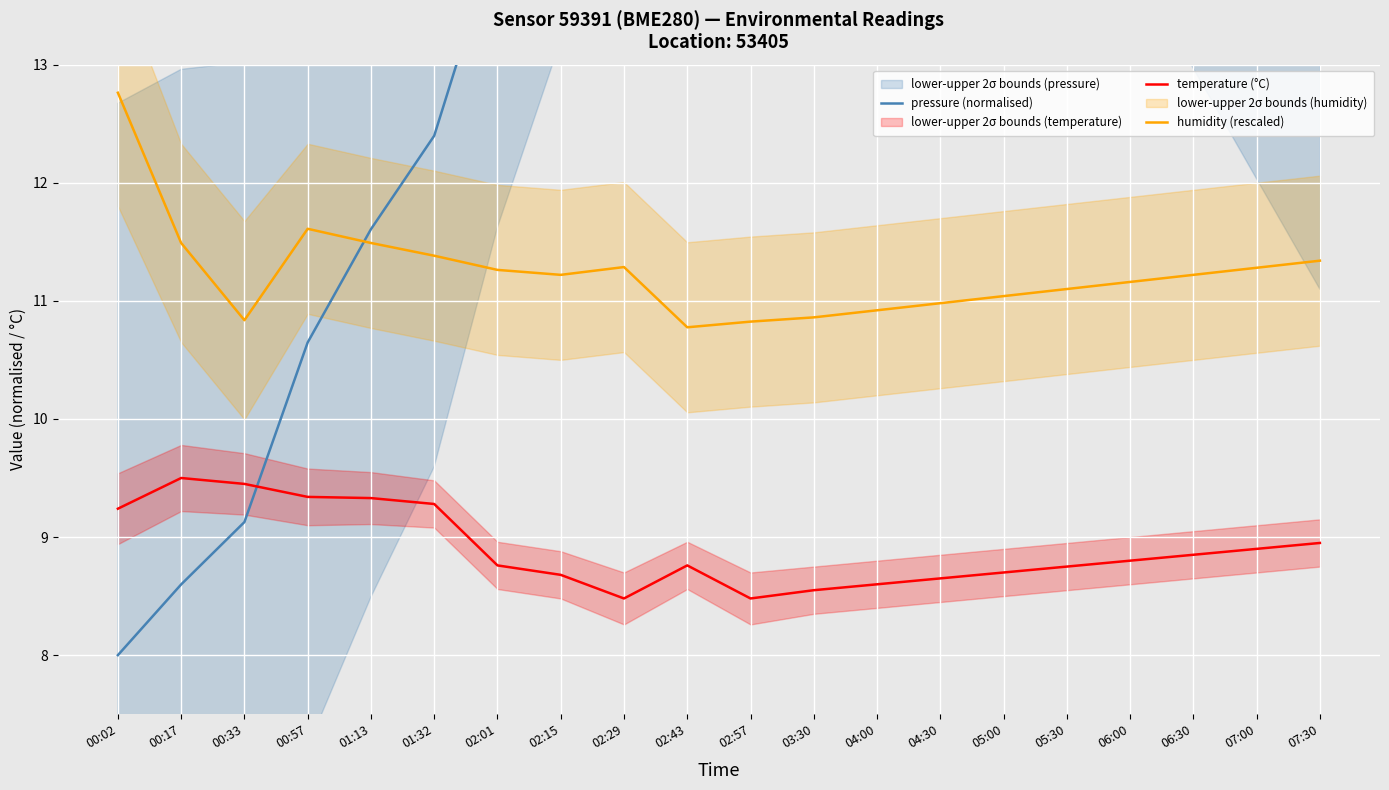

At which category is the sum across all series the highest?

02:43